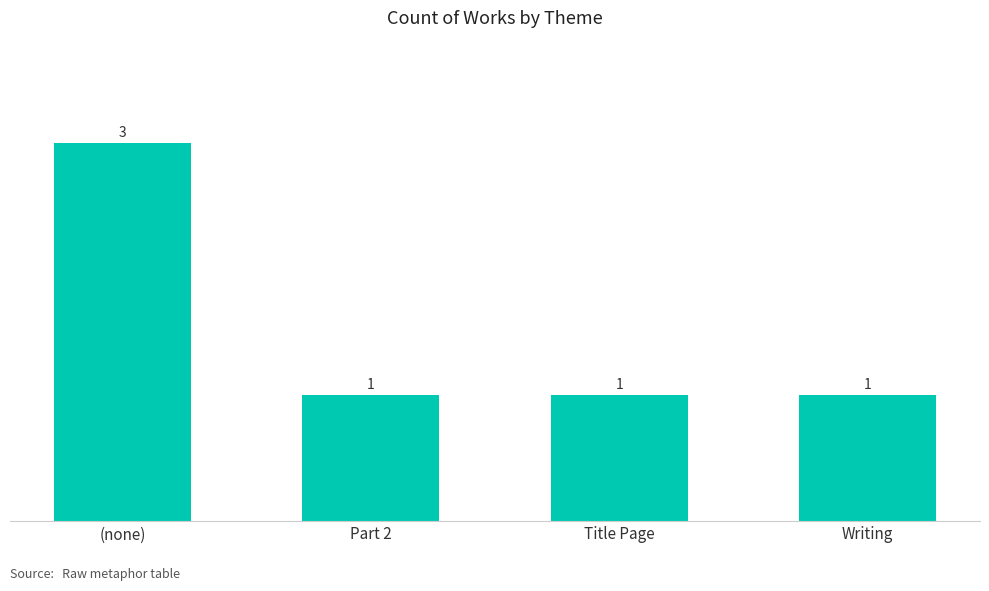

What is the sum of the values at Writing and Title Page?

2